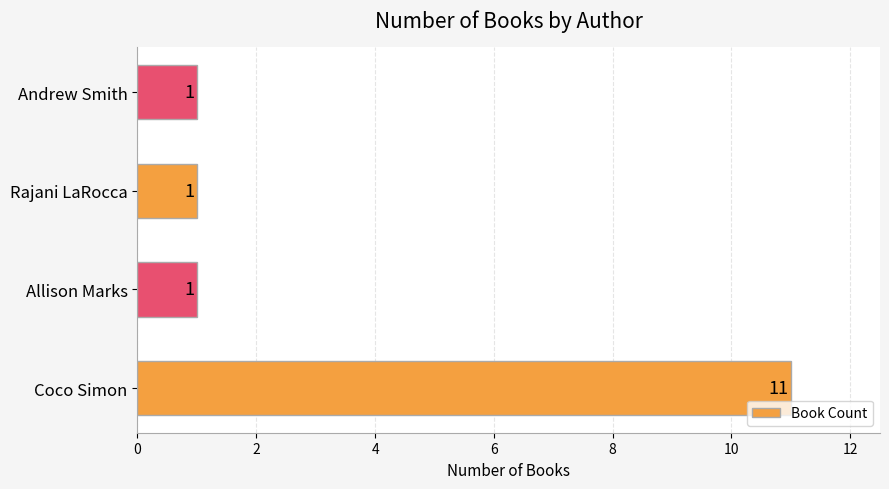

Count the values in the range 1 to 11.

4